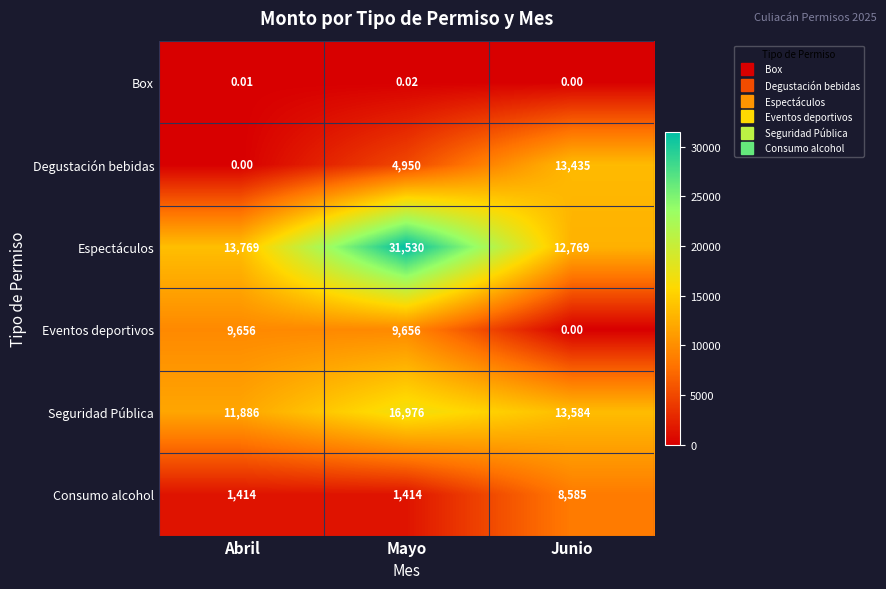

Which series changed the most between Abril and Junio?

Degustación bebidas